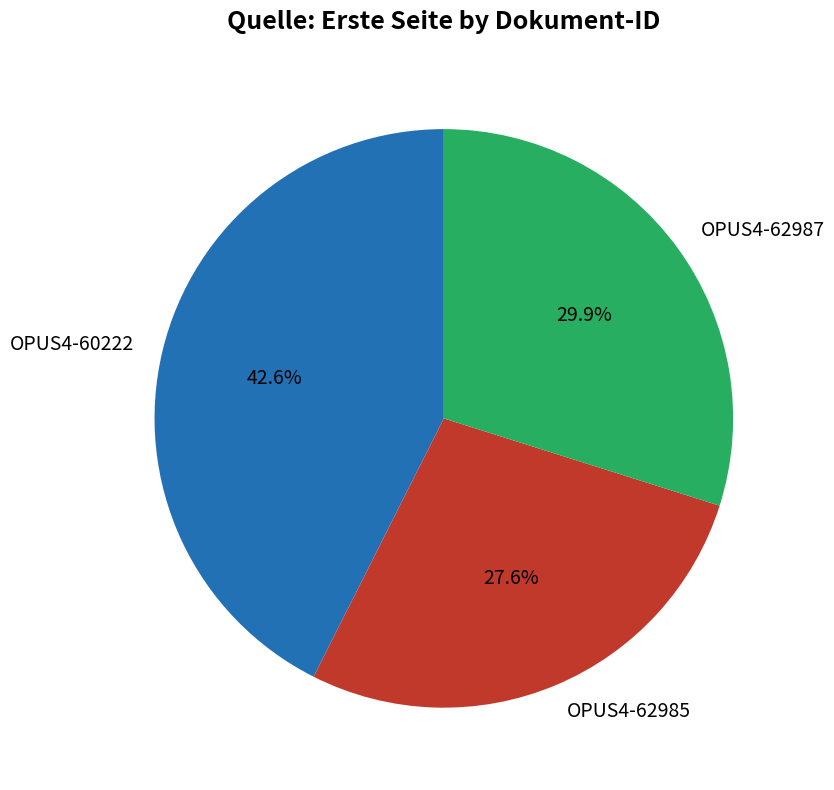

Which has a higher value, OPUS4-62985 or OPUS4-60222?

OPUS4-60222